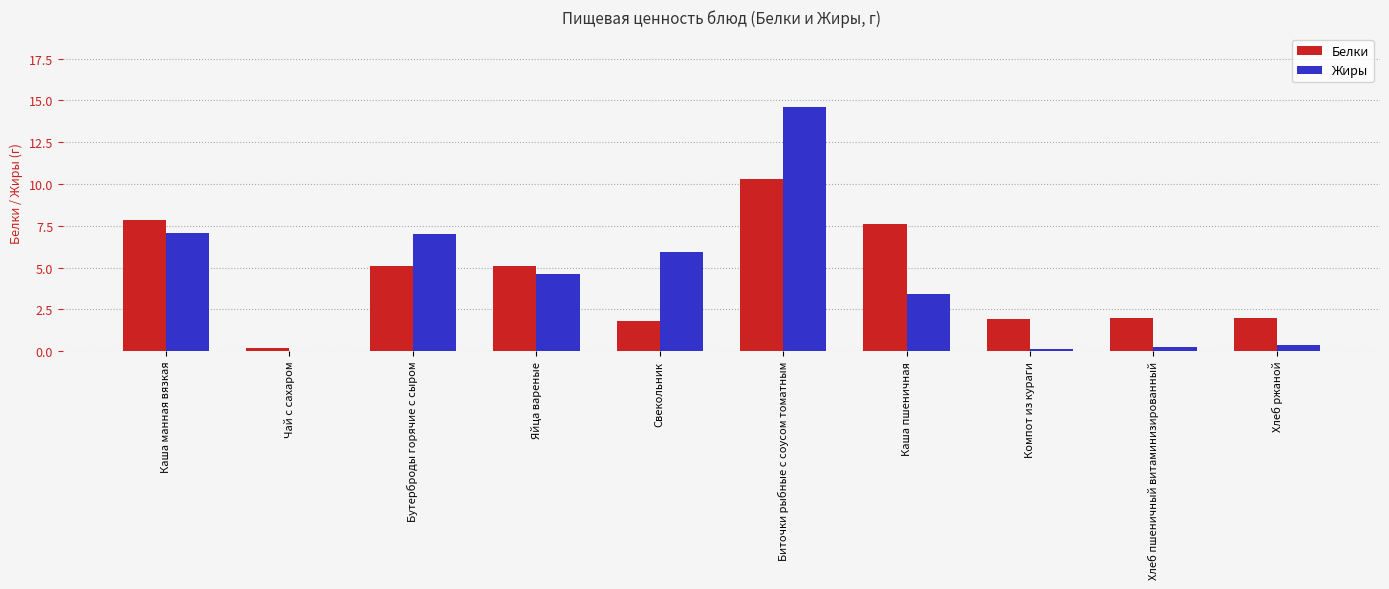

What is the total value across all series at Каша пшеничная?

11.0